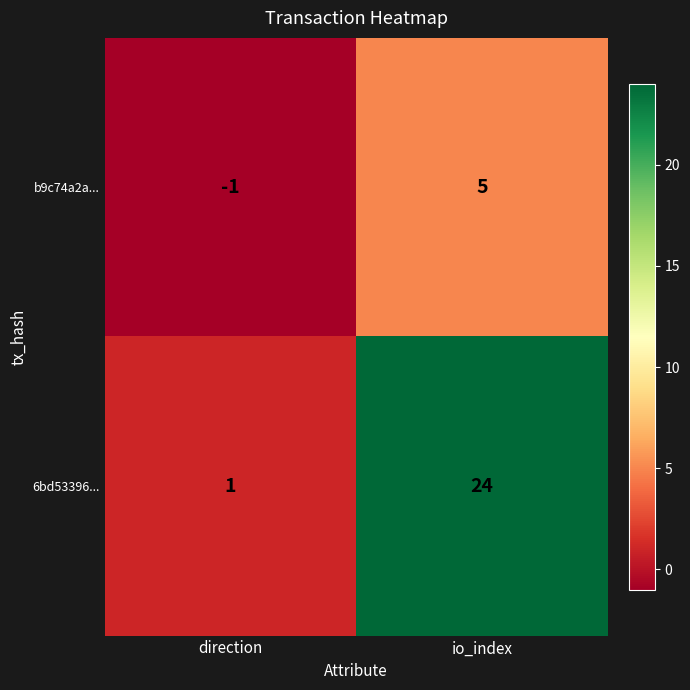

Is it true that 6bd53396... equals 24 at io_index?

True